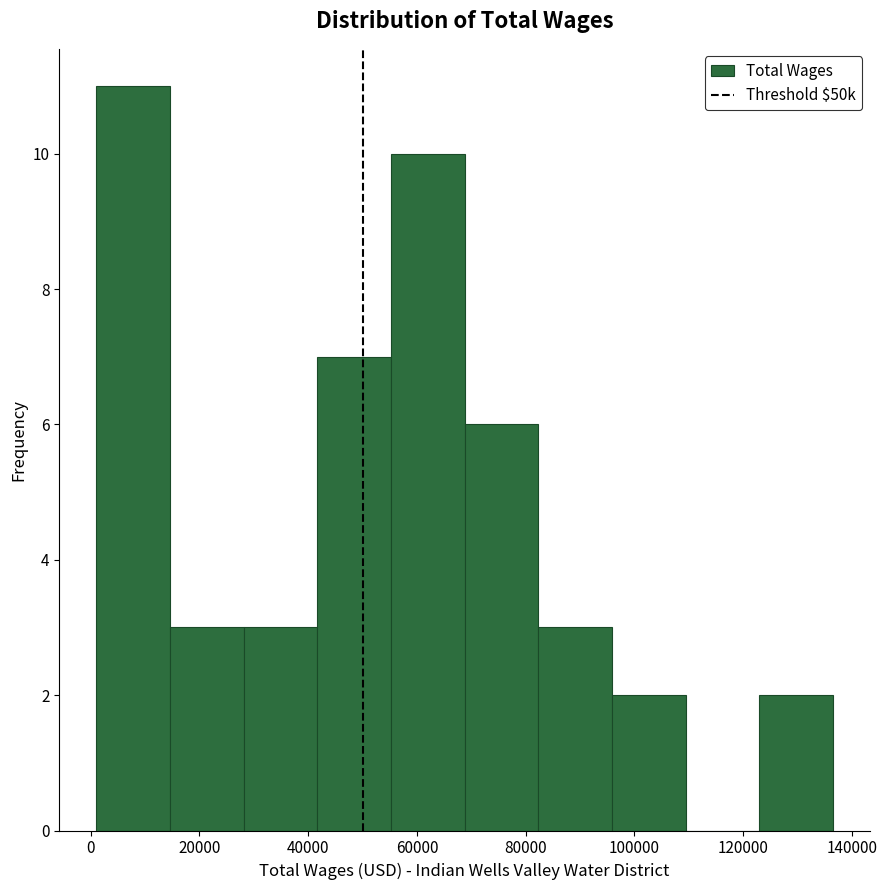

Reading left to right, transcribe this chart: for each bar, give the range it covers on the x-axis and its height. Neither the bar edges nor the heights are printed on the chart, so give them approximately, as read against the axes.

2000 to 14000: 11
14000 to 28000: 3
28000 to 42000: 3
42000 to 56000: 7
56000 to 68000: 10
68000 to 82000: 6
82000 to 96000: 3
96000 to 110000: 2
110000 to 122000: 0
122000 to 136000: 2